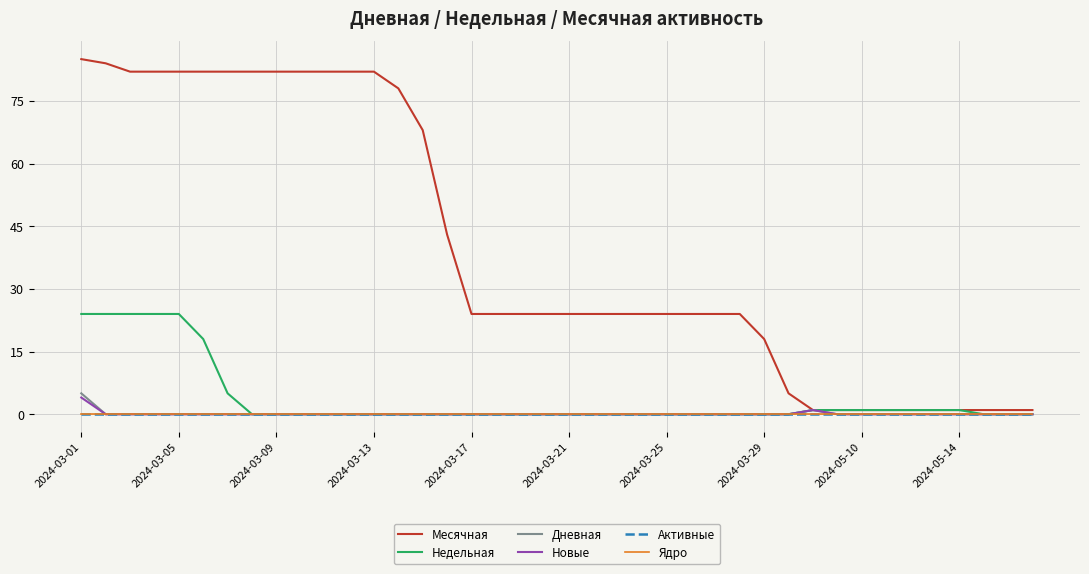

True or false: Недельная has more than 1 points higher than both neighbors.

False